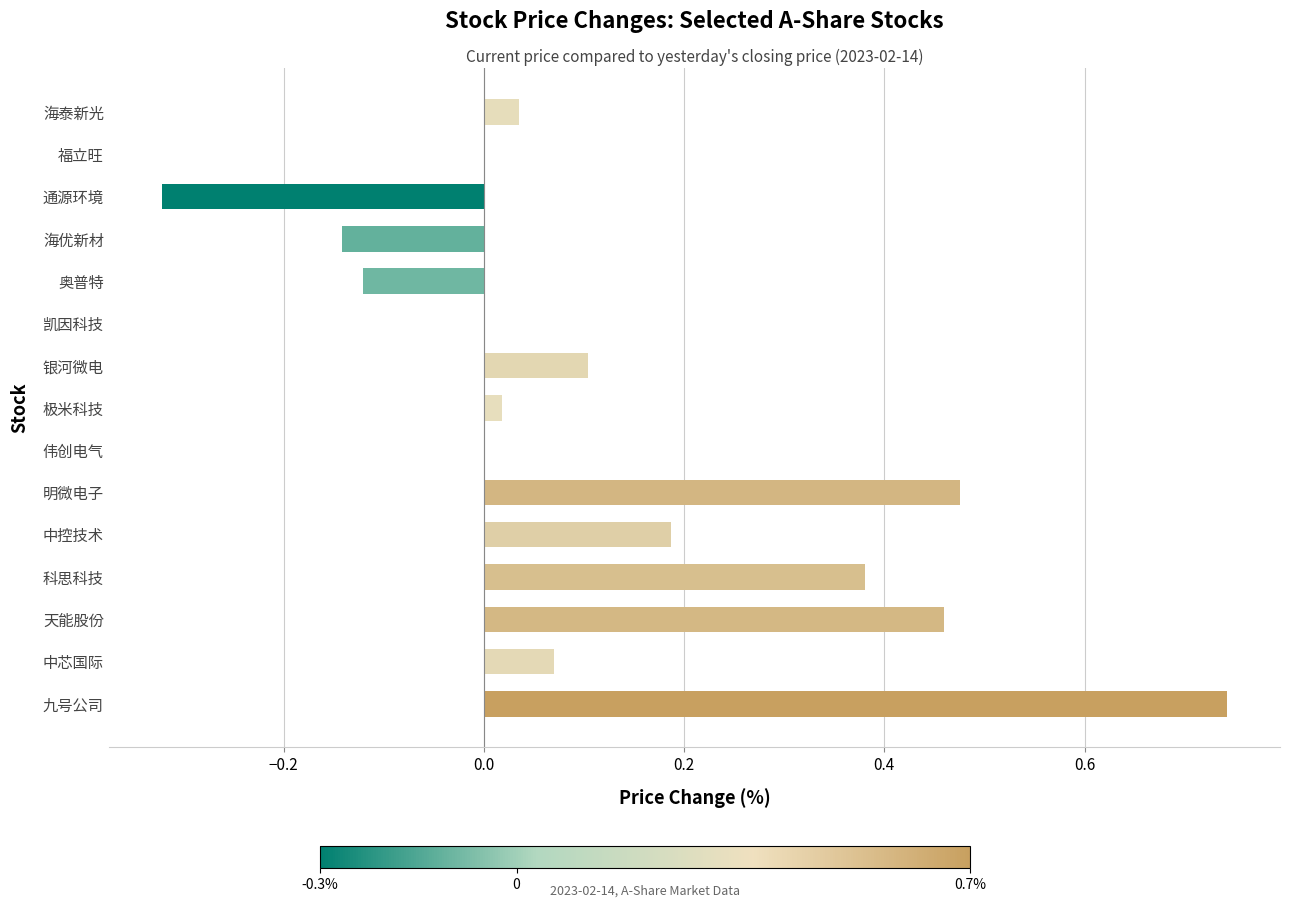

How many series are shown in this chart?

1